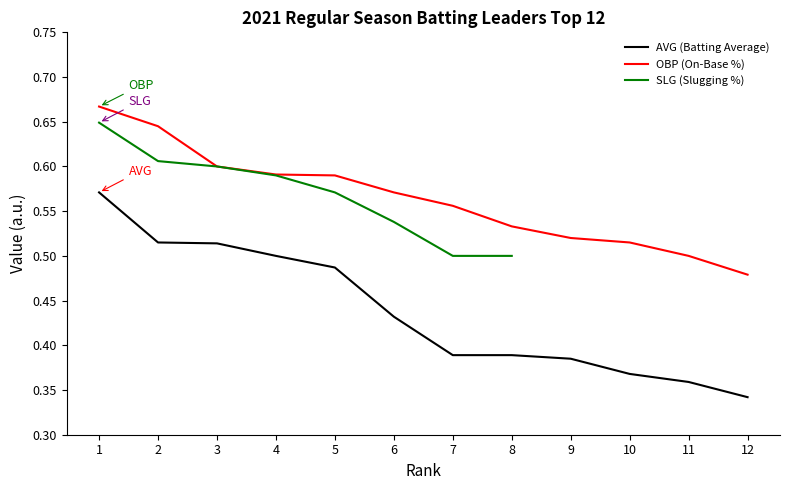

Which series has the widest spread of values?

AVG (Batting Average)